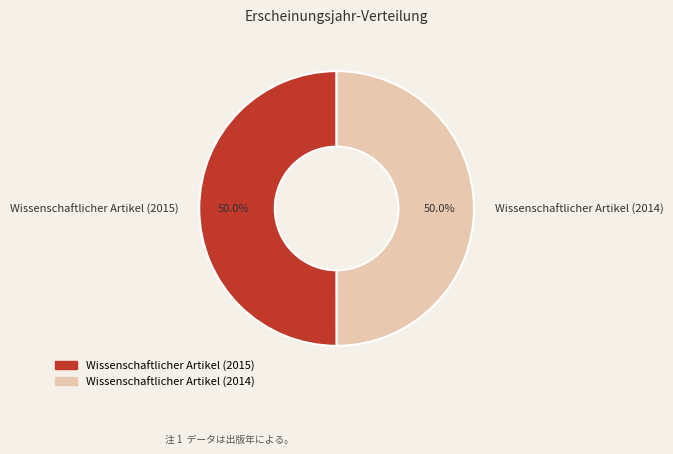

The Wissenschaftlicher Artikel (2015) slice represents 50% of the pie. True or false?

True